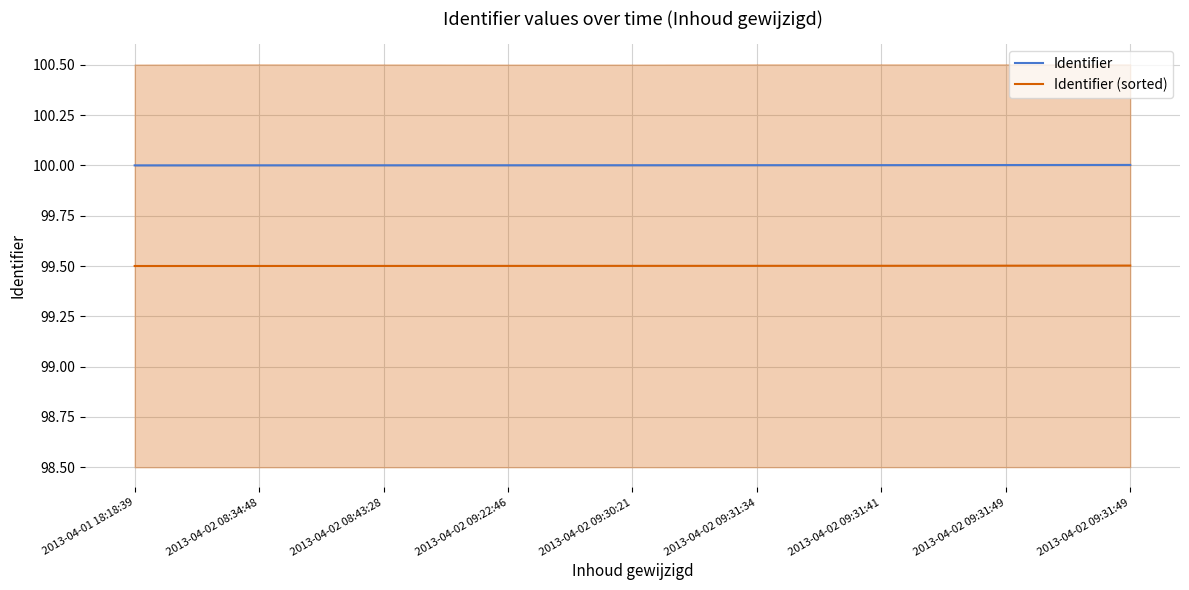

Does the chart display data point markers on the line(s)?

No